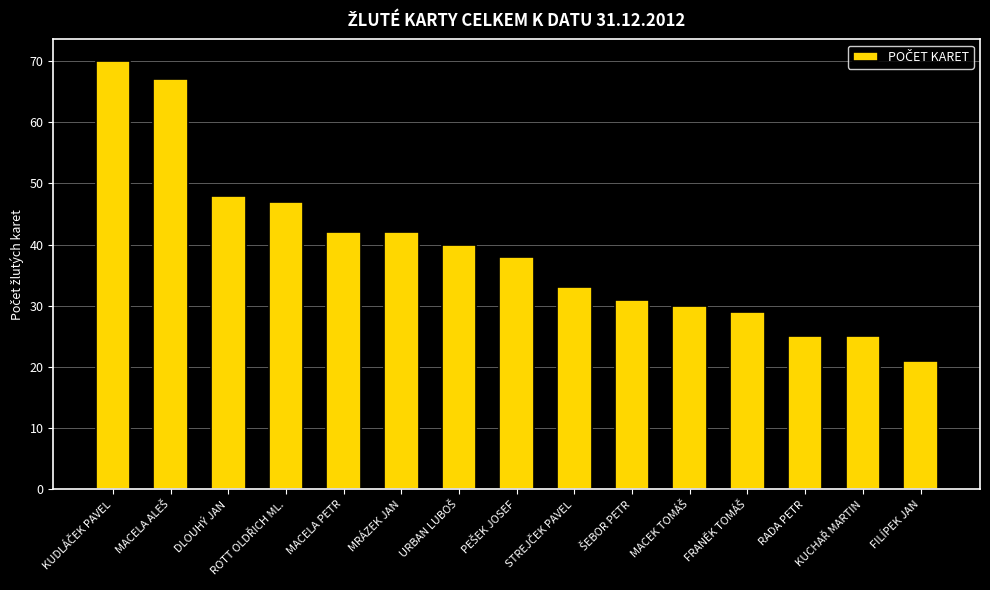

What is the value of the 12th bar from the left?

29